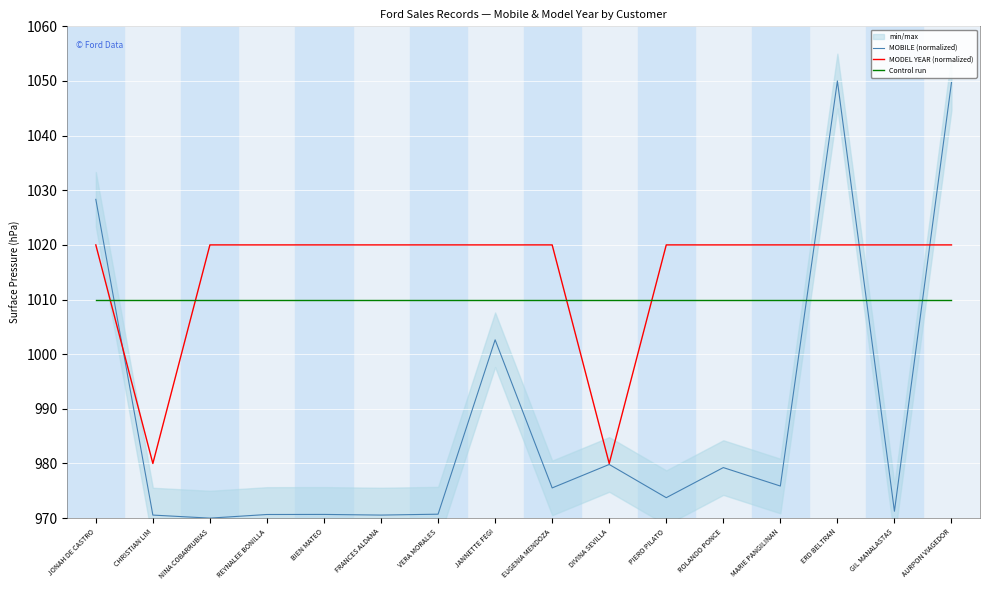

Reading left to right, extract all data points from this chart.

MOBILE (normalized): 1028.3	970.6	970.0	970.7	970.7	970.6	970.7	1002.6	975.5	979.8	973.7	979.2	975.9	1050.0	971.3	1049.7
MODEL YEAR (normalized): 1020.0	980.0	1020.0	1020.0	1020.0	1020.0	1020.0	1020.0	1020.0	980.0	1020.0	1020.0	1020.0	1020.0	1020.0	1020.0
Control run: 1010.0	1010.0	1010.0	1010.0	1010.0	1010.0	1010.0	1010.0	1010.0	1010.0	1010.0	1010.0	1010.0	1010.0	1010.0	1010.0